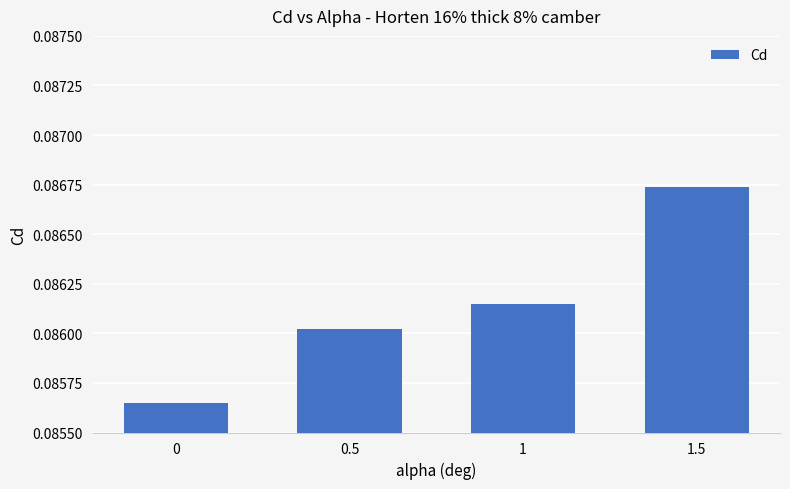

Rank the categories by value from highest to lowest.

1.5, 1, 0.5, 0